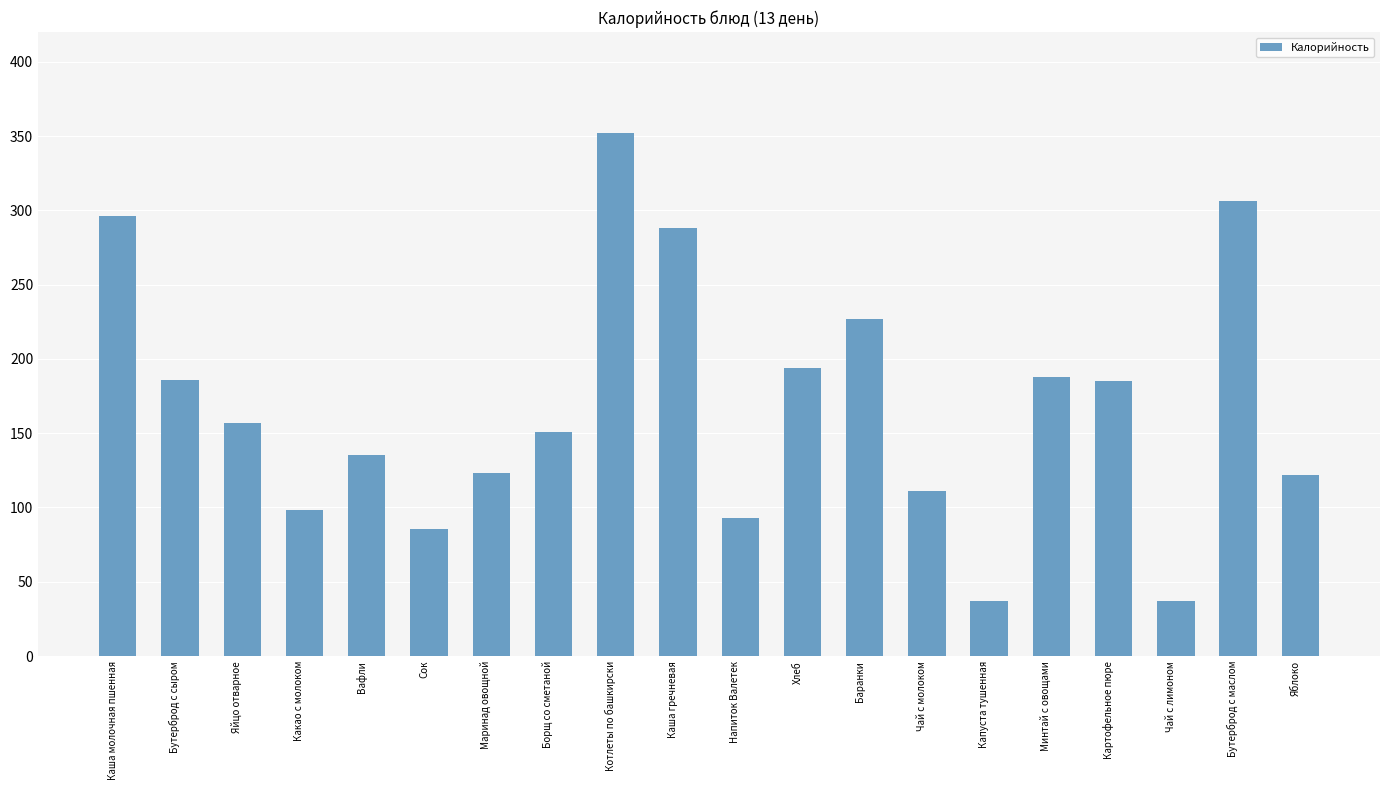

What is the sum of all values?

3371.7